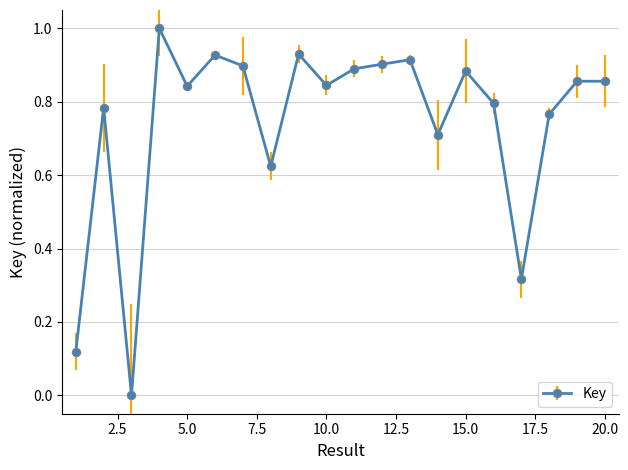

What is the average value?

0.7